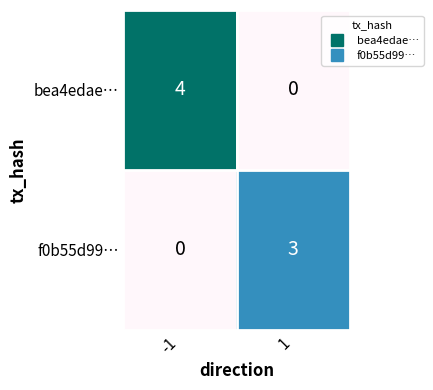

What is the difference between the bea4edae… values at 1 and -1?

4